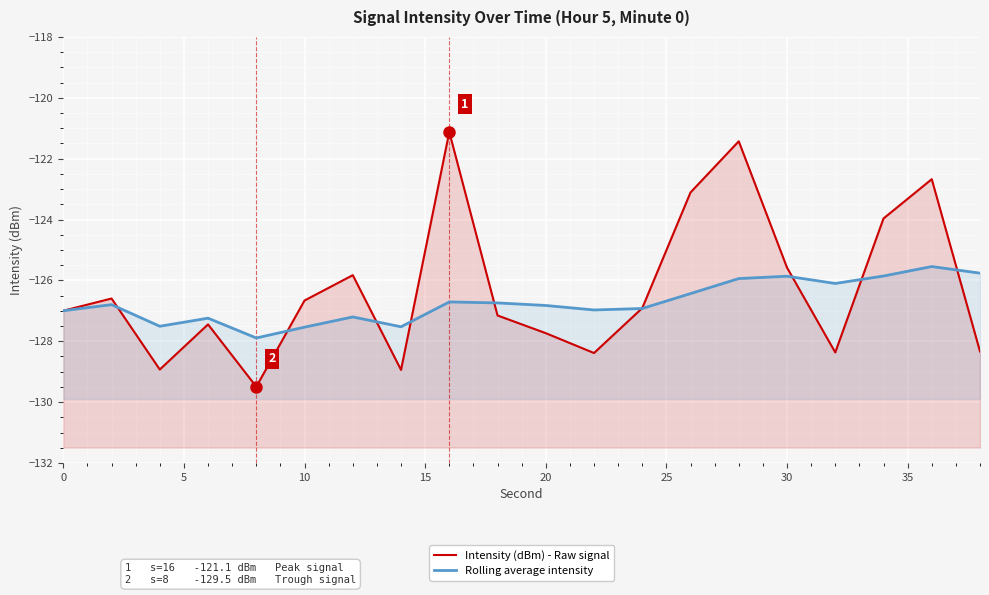

What is the difference between the second highest and minimum values in the Rolling average intensity series?

2.1